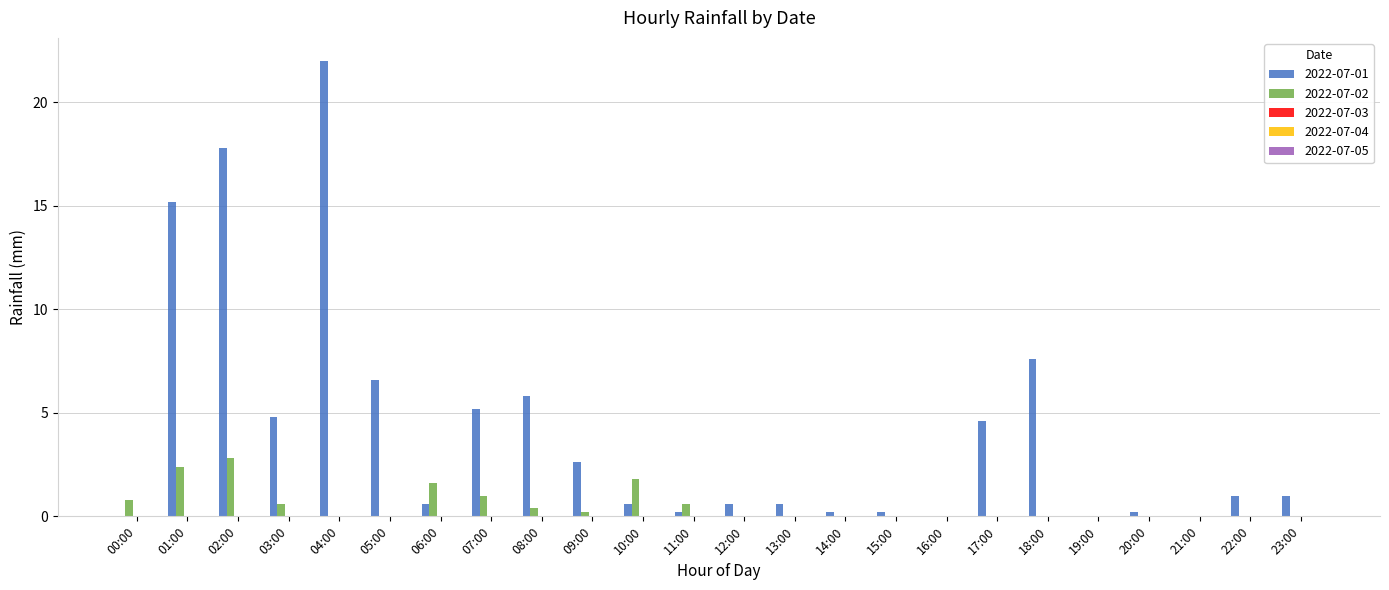

At which category is the sum across all series the highest?

04:00